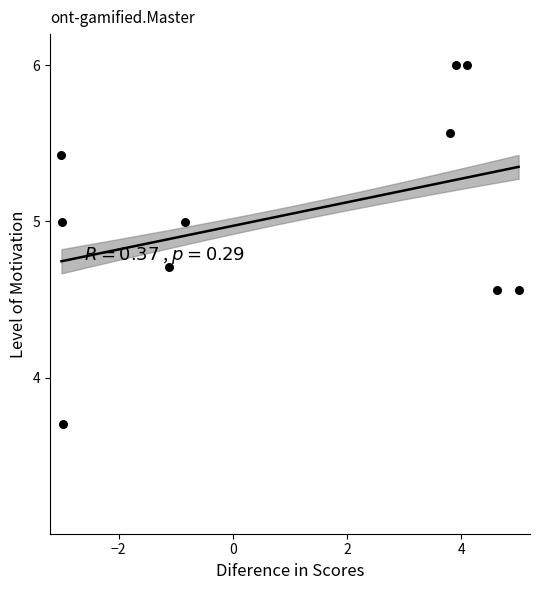

What is the average Y value?

5.1